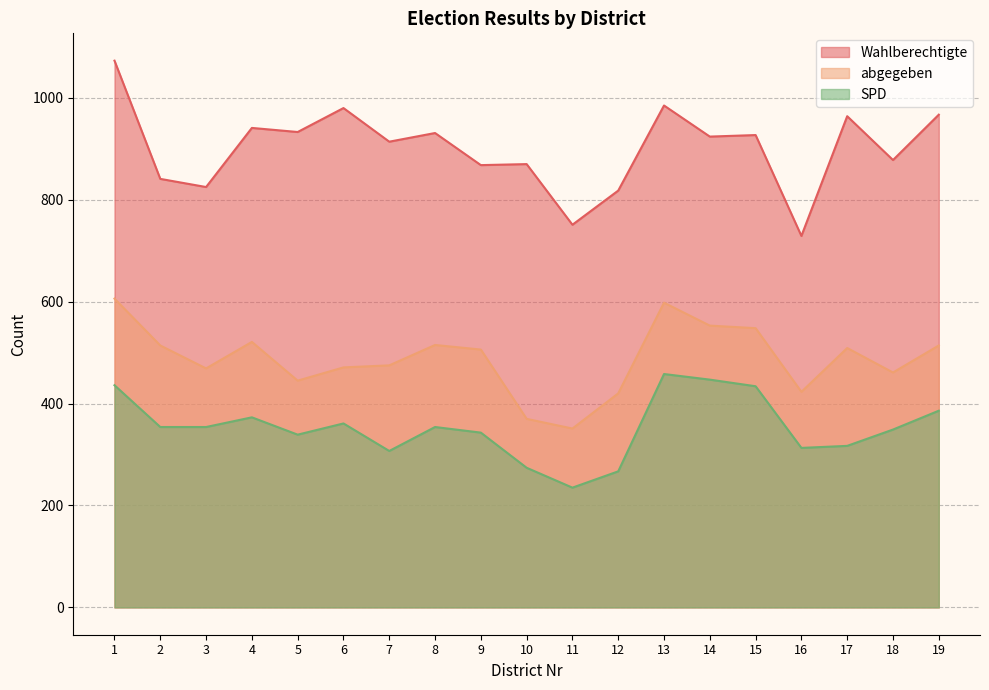

True or false: SPD and Wahlberechtigte cross at least once.

False